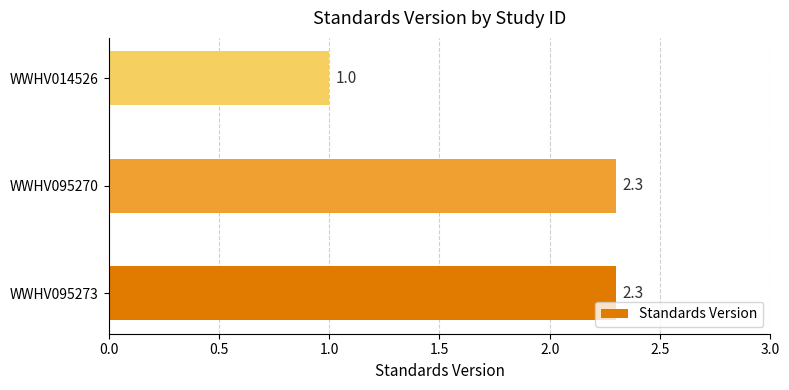

What is the change in value from WWHV095273 to WWHV014526?

-1.3